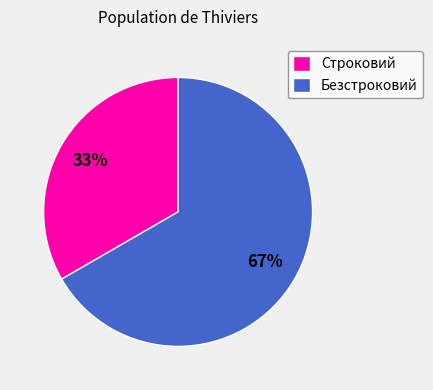

Which has a higher value, Безстроковий or Строковий?

Безстроковий